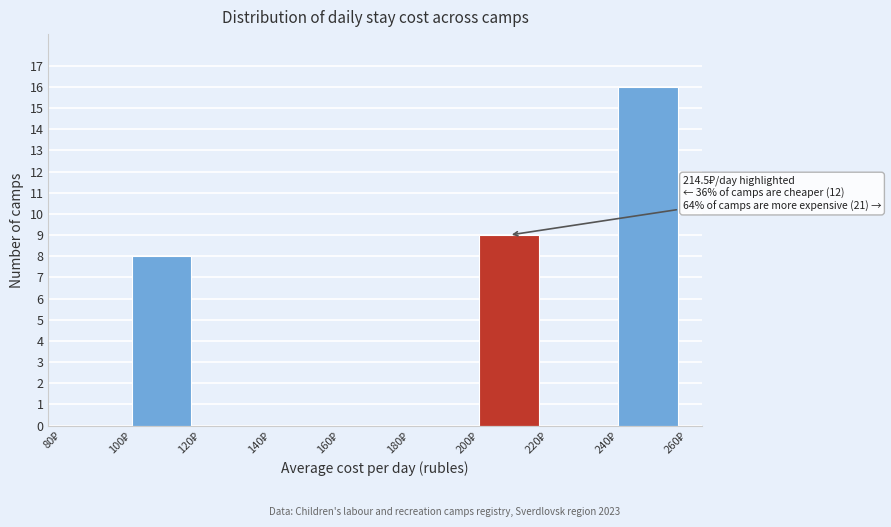

Over which range of the x-axis is the bar tallest?

240 to 260